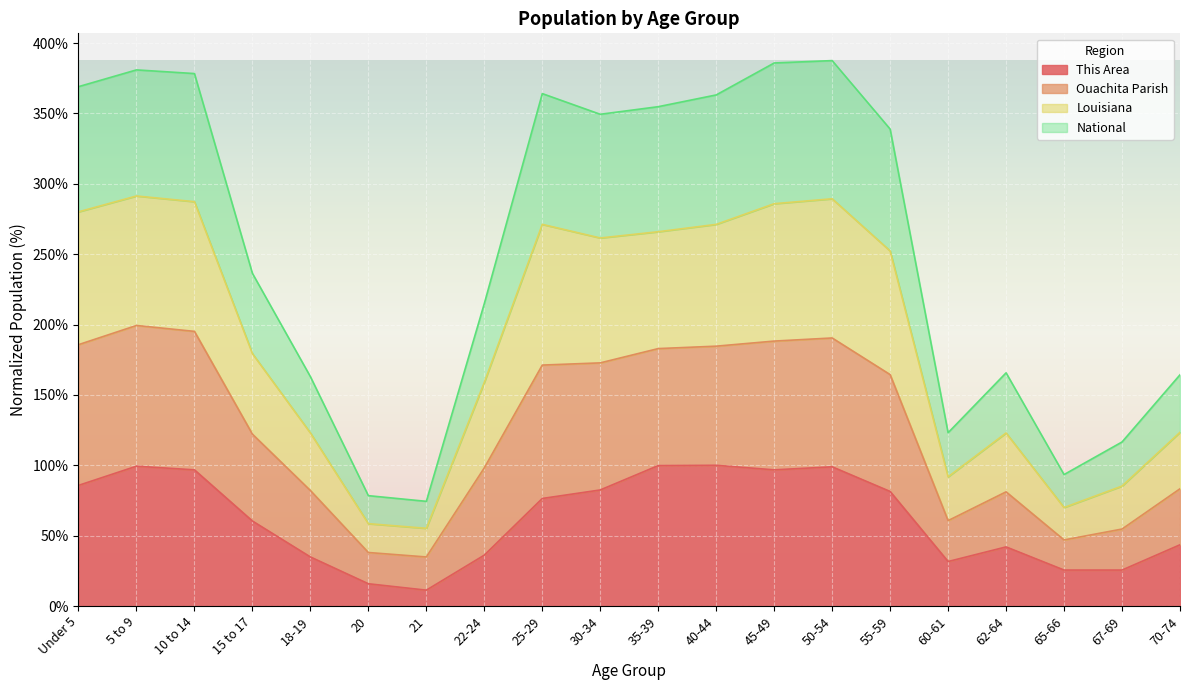

What is the highest value of the This Area series?

100.0